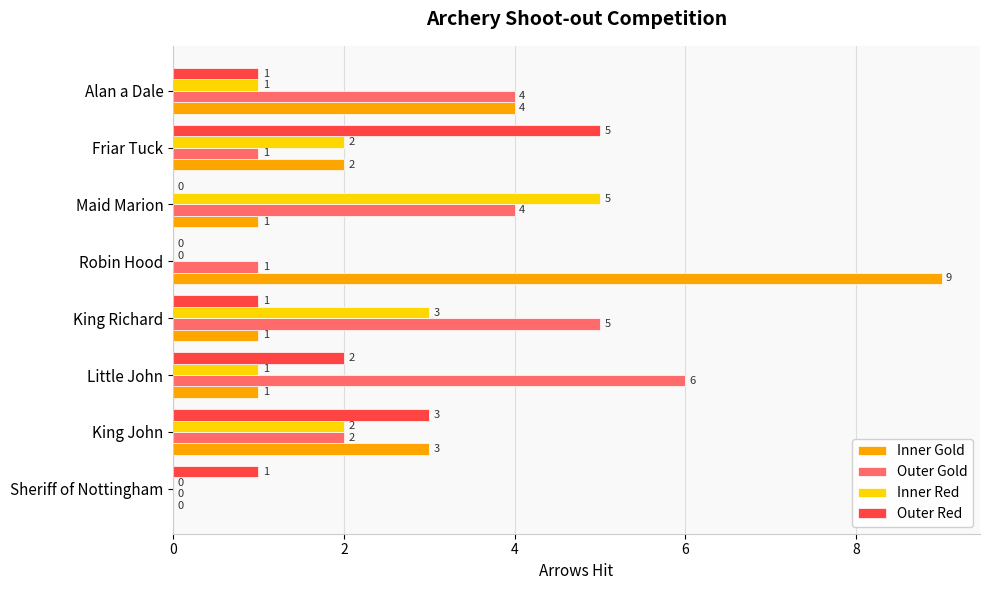

Which series has the largest total across all categories?

Outer Gold